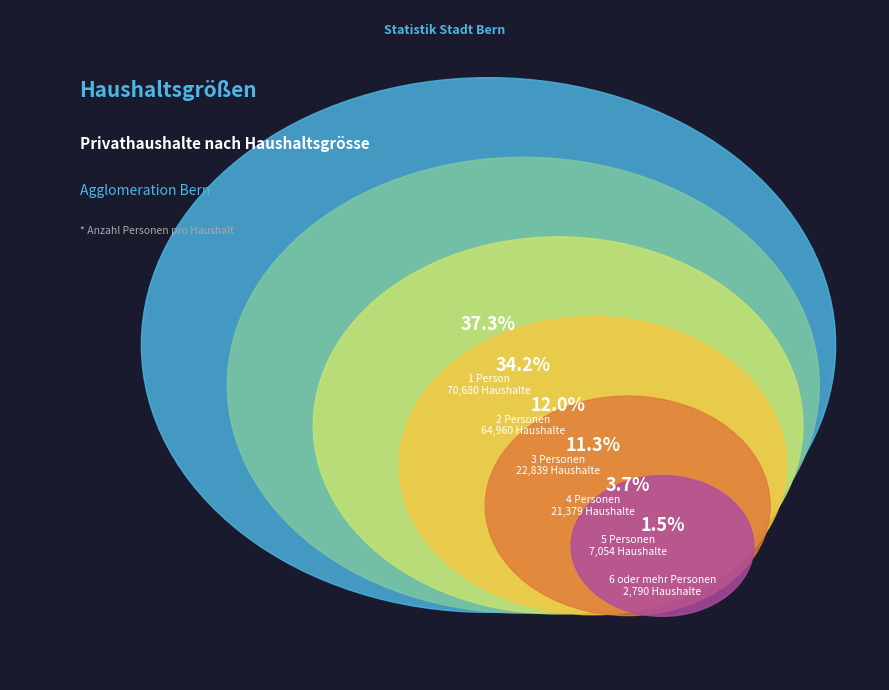

Count the number of slices in the pie.

6